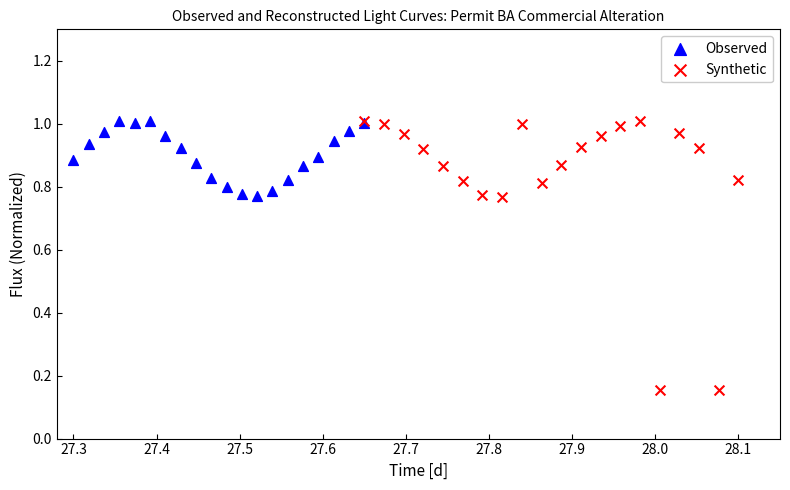

Which series has the largest Y range (max minus min)?

Synthetic